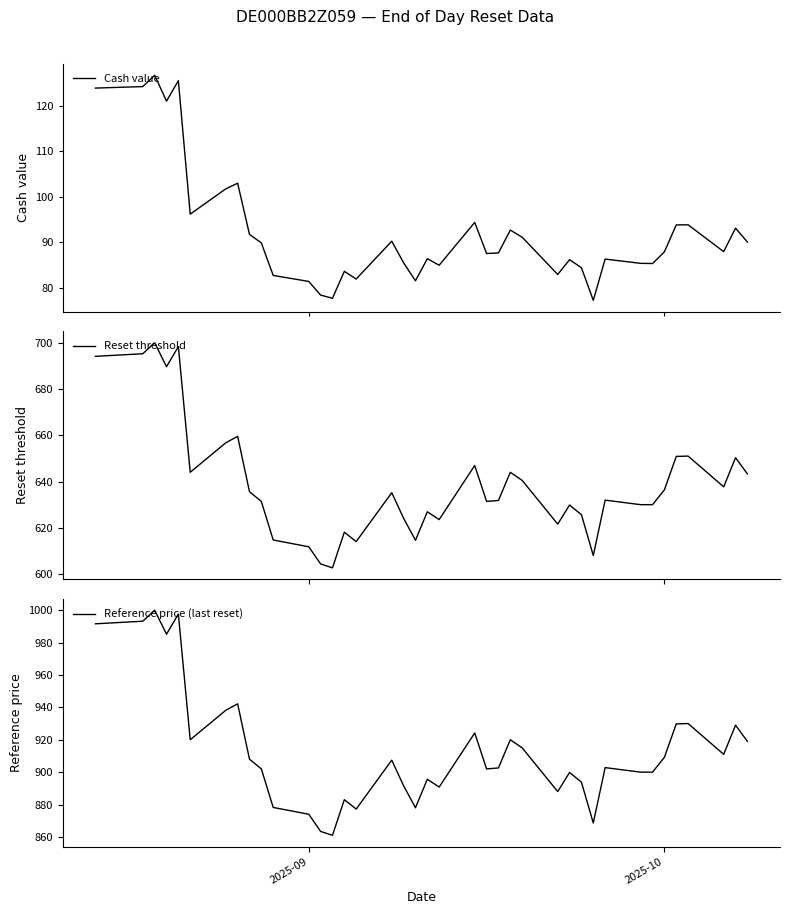

What is the maximum value for Cash value?

126.7